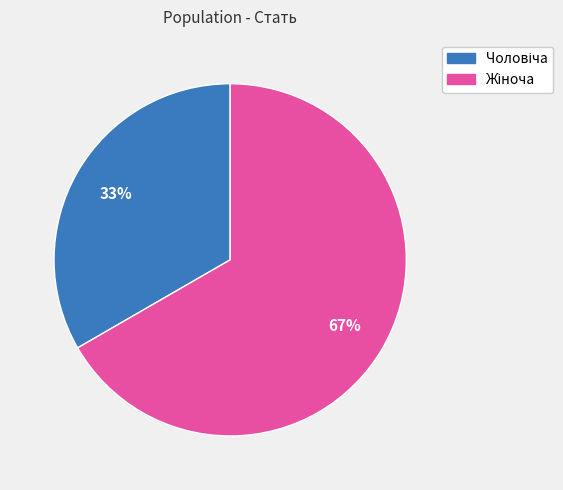

To the nearest percent, what is the average slice percentage?

50%